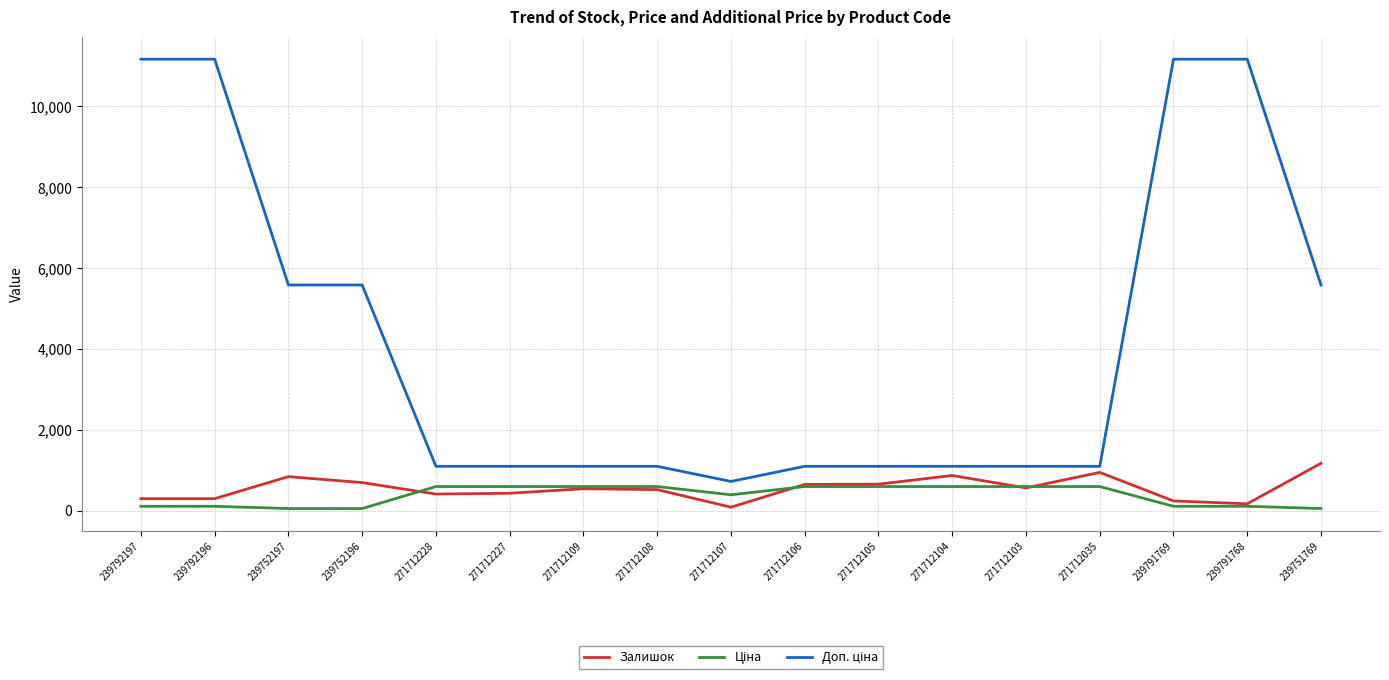

What is the total value across all series at 271712109?

2245.9